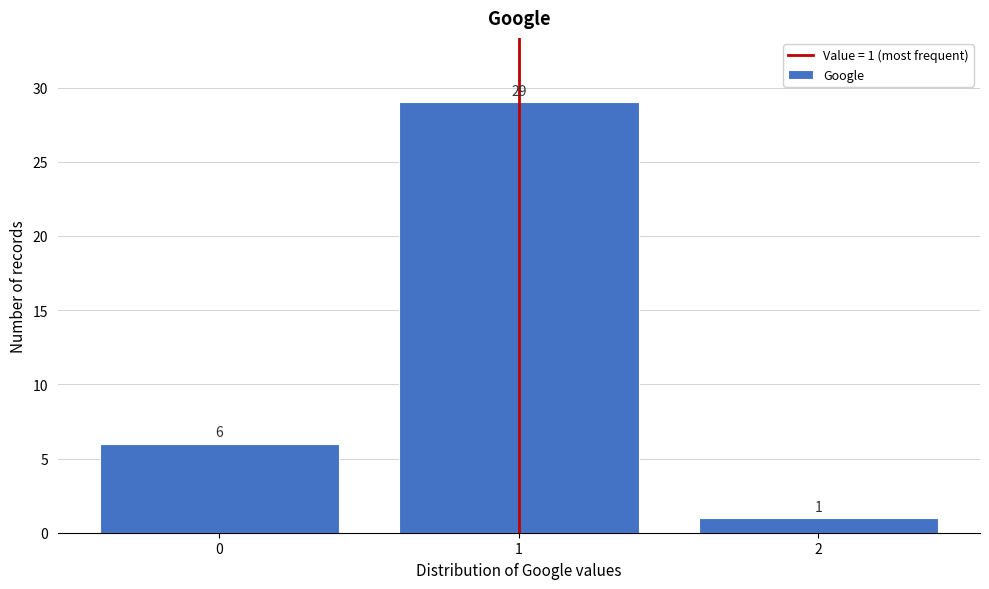

Which range on the x-axis has the tallest bar?

0.5 to 1.5